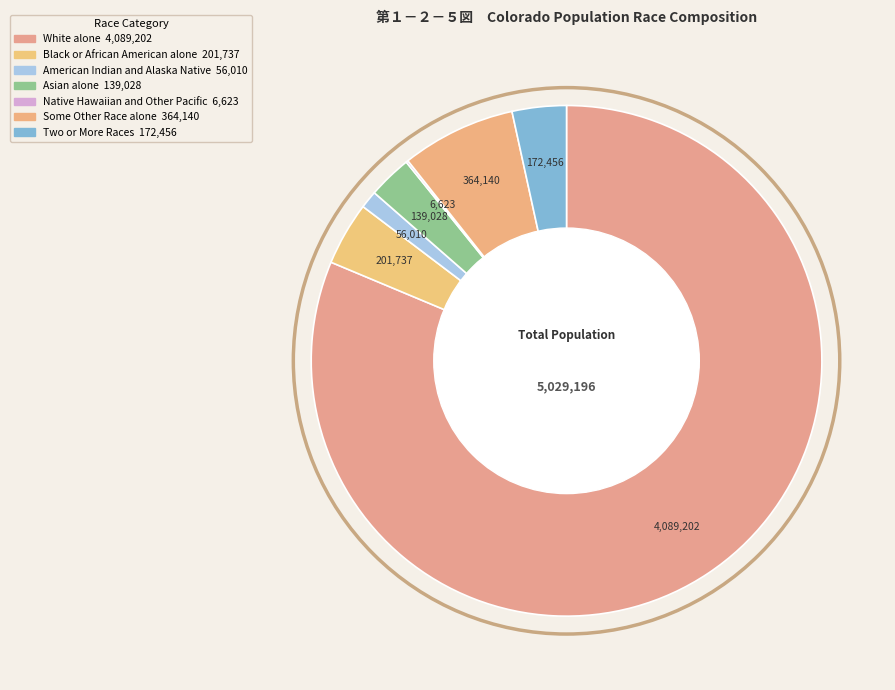

To the nearest percent, what percentage of the pie is Two or More Races?

3%